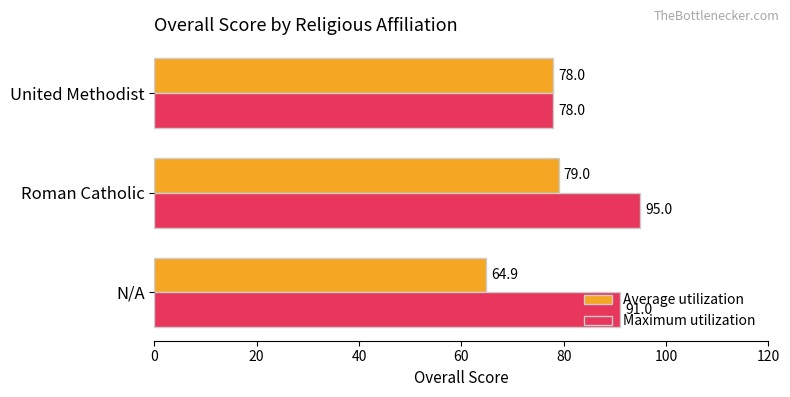

Rank the series at N/A from lowest to highest value.

Average utilization, Maximum utilization